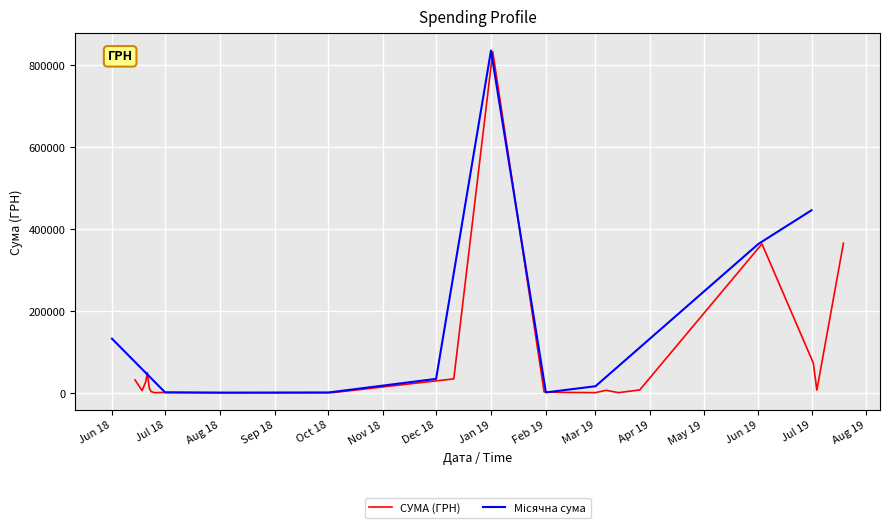

What is the maximum value for СУМА (ГРН)?

832170.6